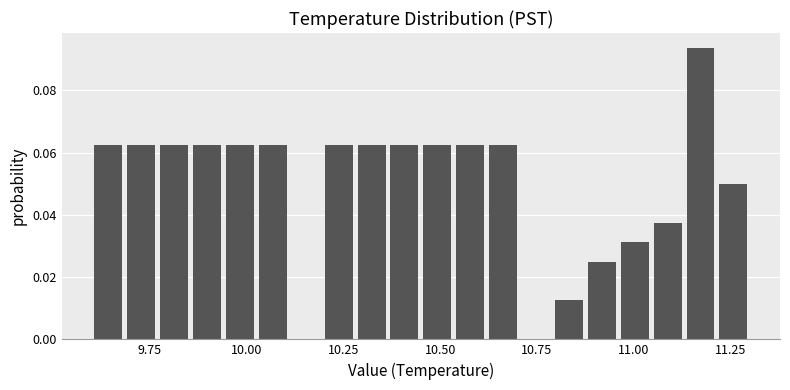

Read against the x-axis, roughly where is the centre of the tallest bar?

11.15